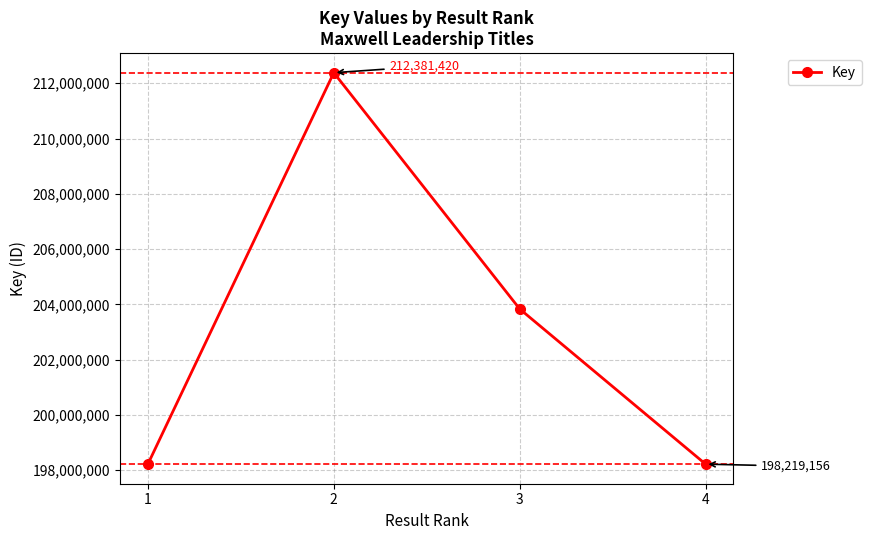

Which category has the highest value across all series?

2